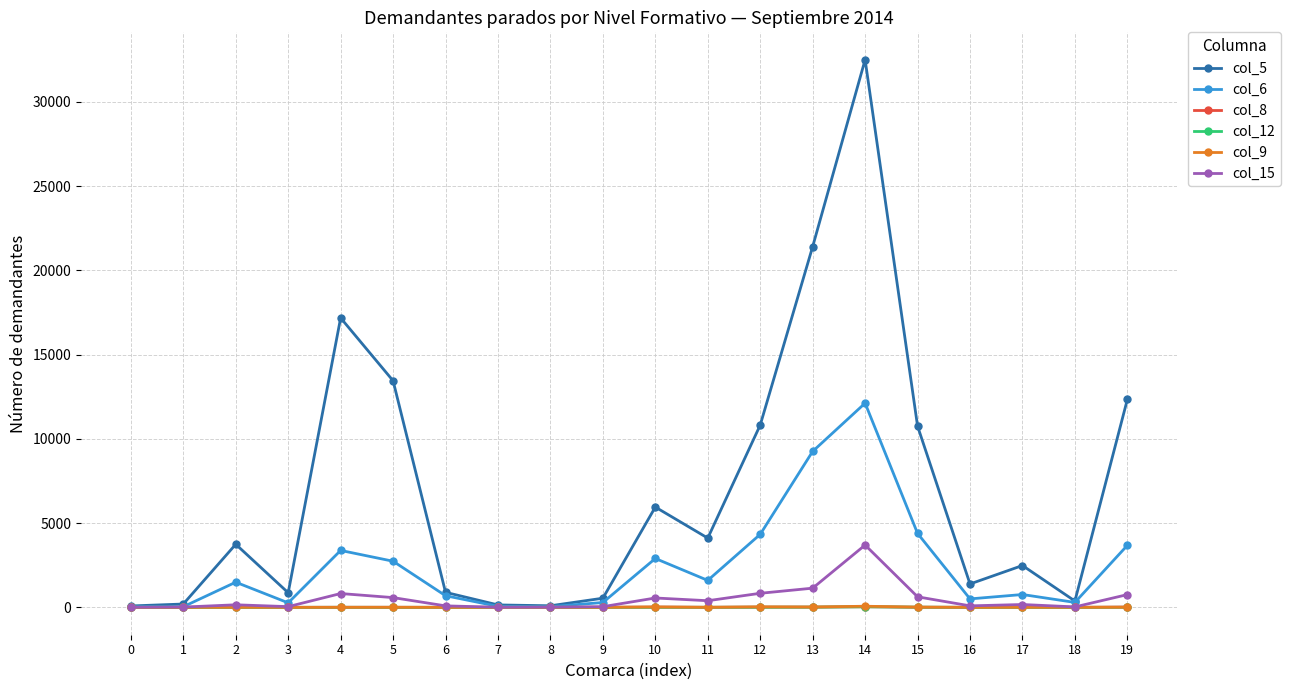

What is the difference between the col_5 values at 6 and 18?

516